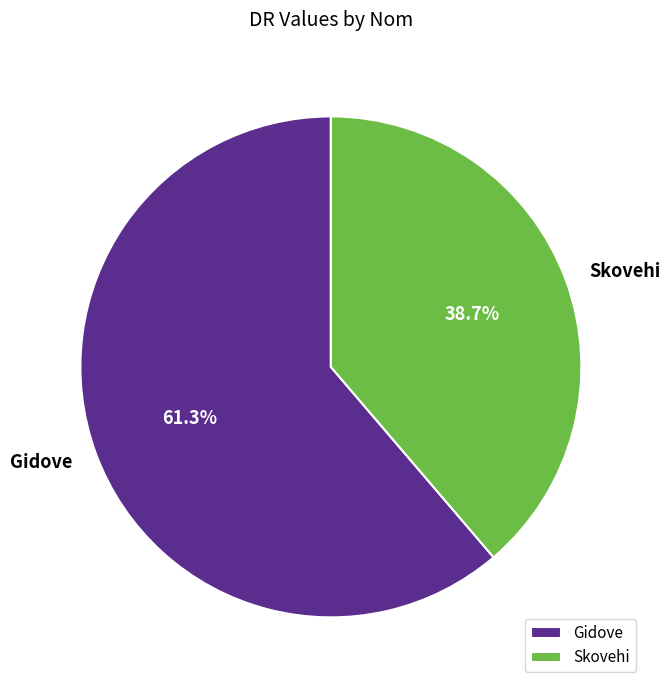

Which has a higher value, Gidove or Skovehi?

Gidove